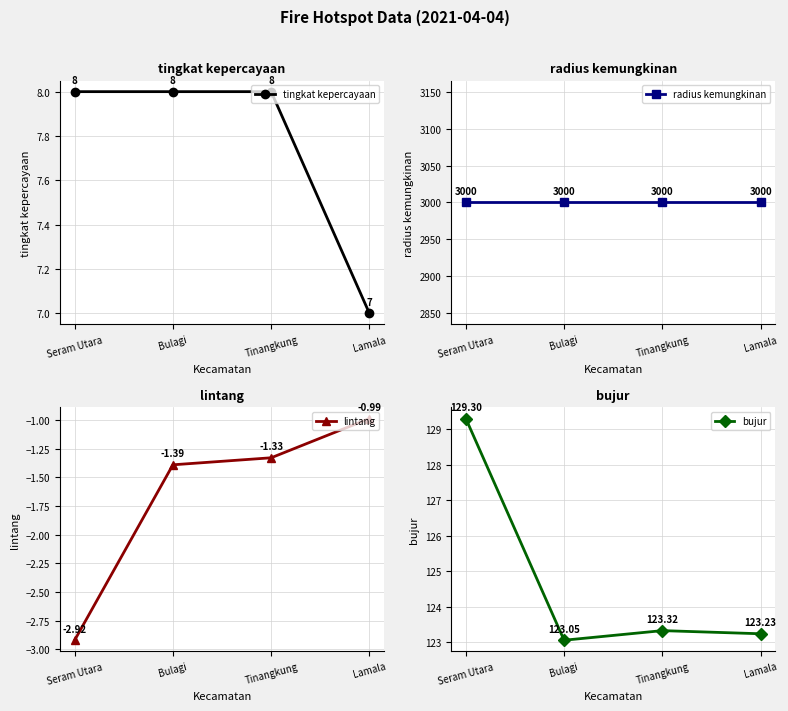

What position from the right is Tinangkung?

2